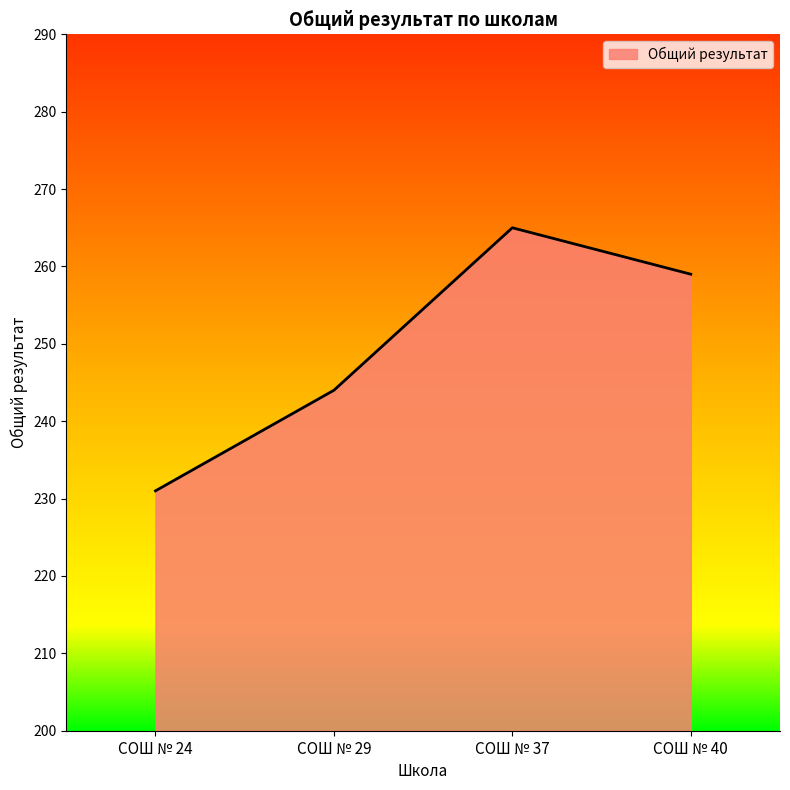

True or false: the data shows 451 at СОШ № 37.

False